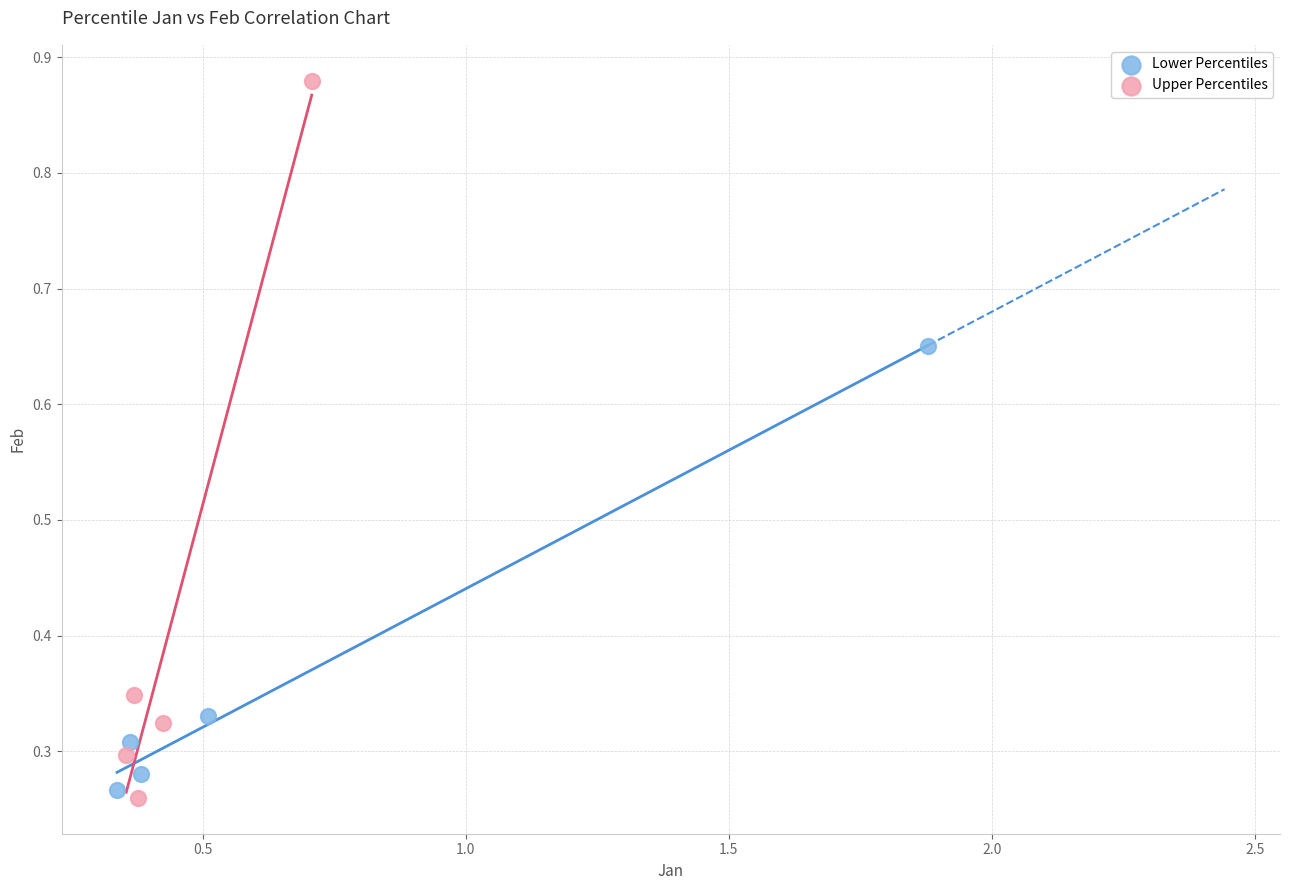

Which series contains the highest Y value?

Upper Percentiles